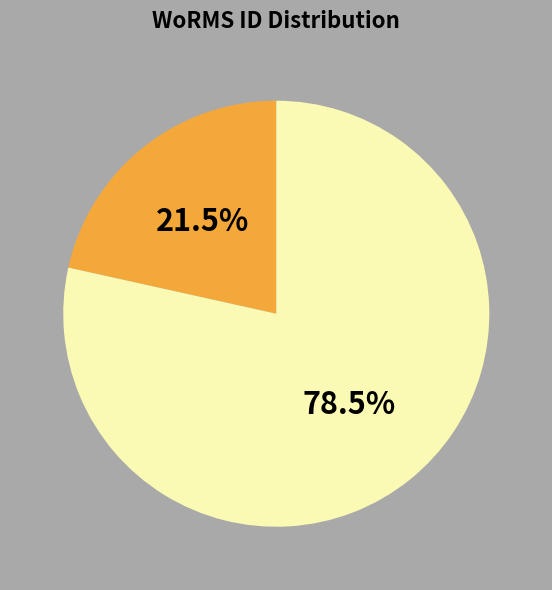

Is there any slice that represents more than half of the pie?

Yes